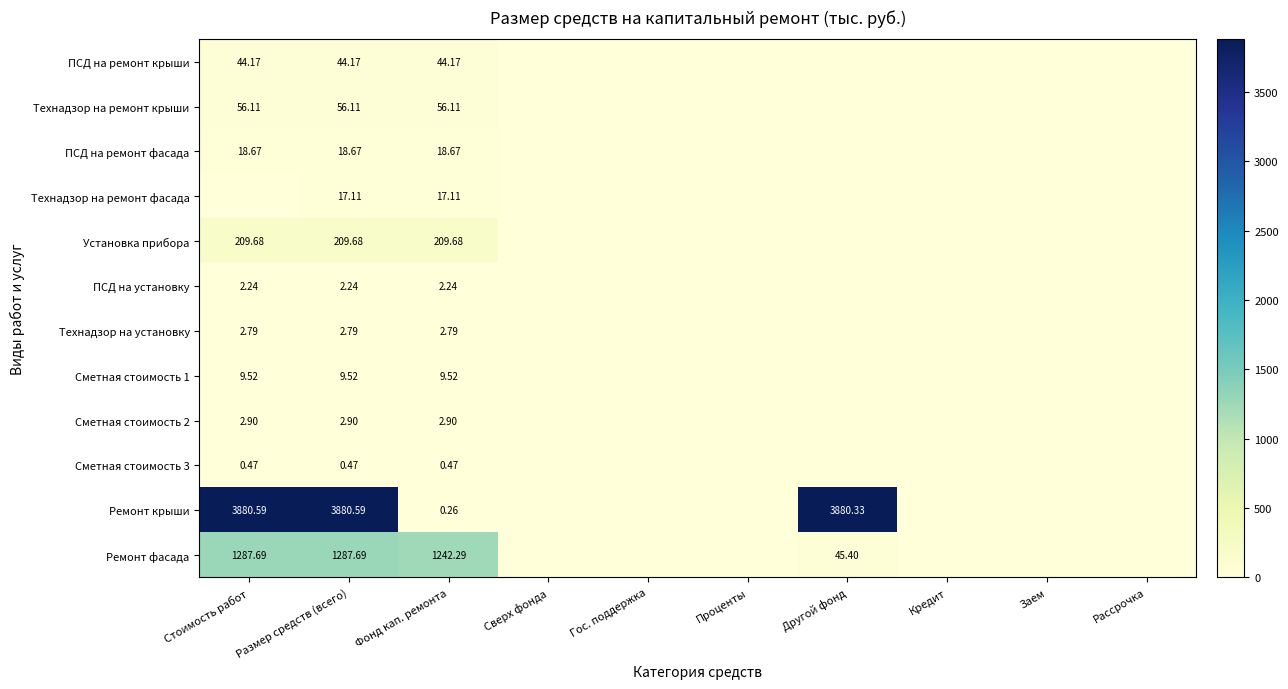

What is the difference between the maximum and minimum values in the Сметная стоимость 2 series?

2.9